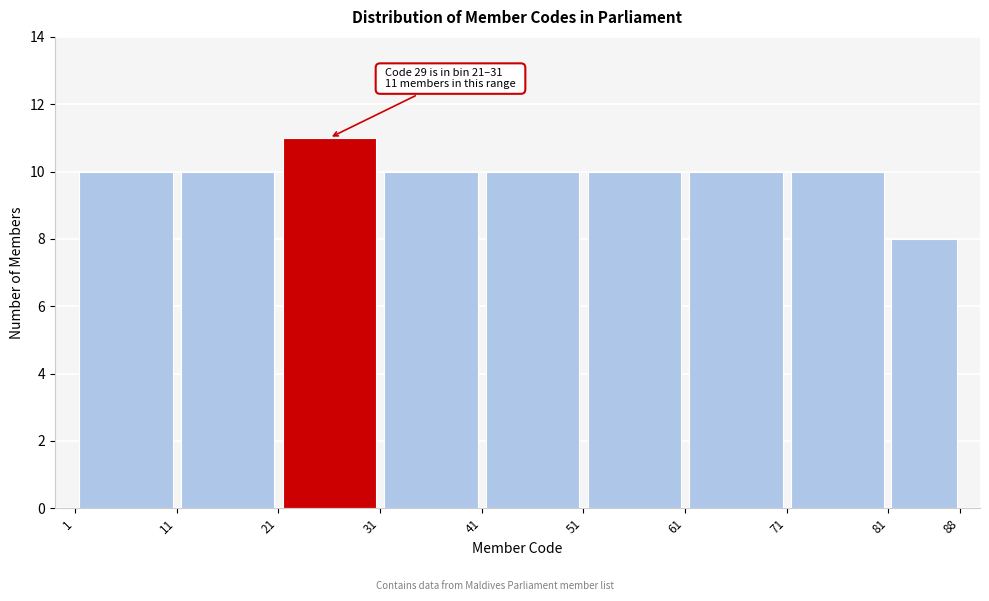

Which range on the x-axis has the tallest bar?

21 to 31